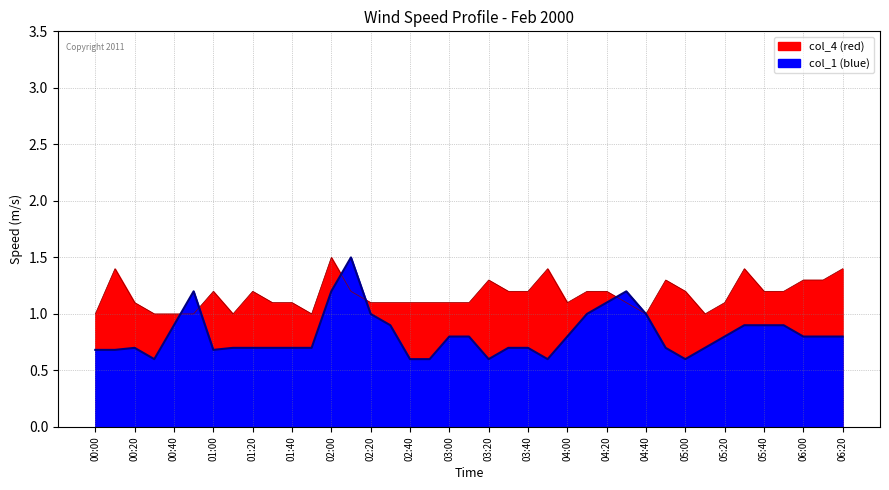

At which label does col_1 (blue) reach its minimum?

00:30